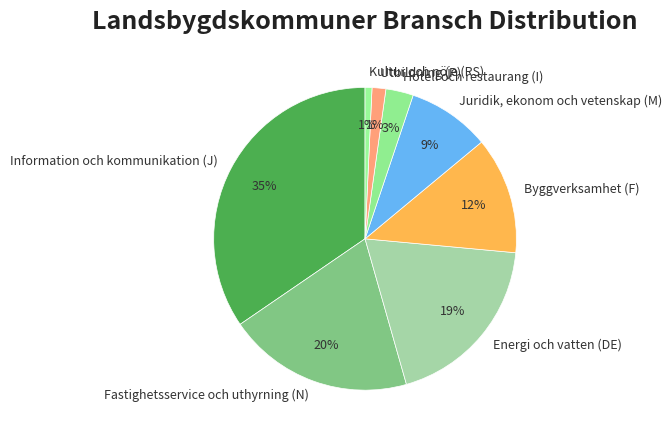

What is the largest slice in the pie chart?

Information och kommunikation (J)